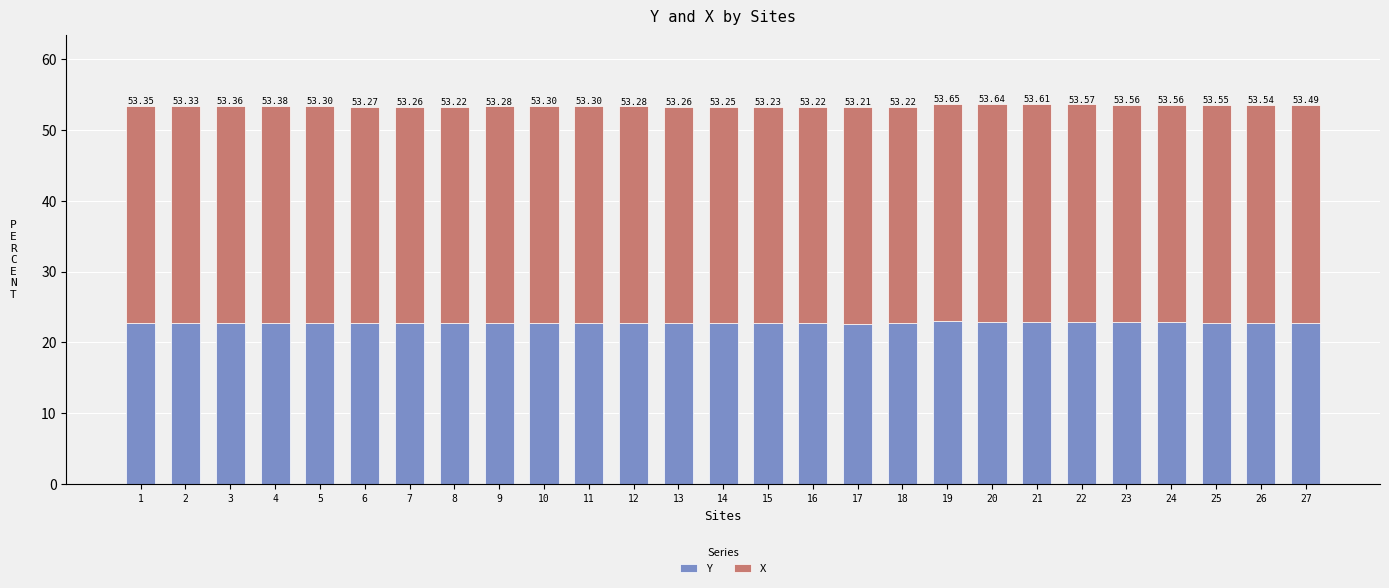

Where is Y nearest to the value 22?

17